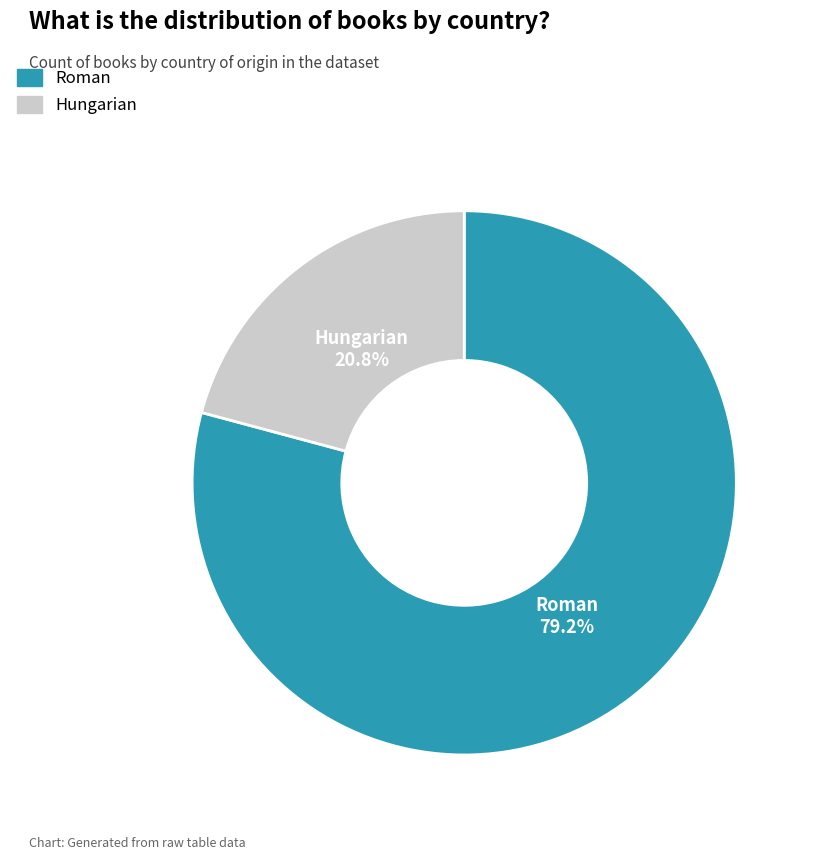

To the nearest percent, what portion does Hungarian represent?

21%